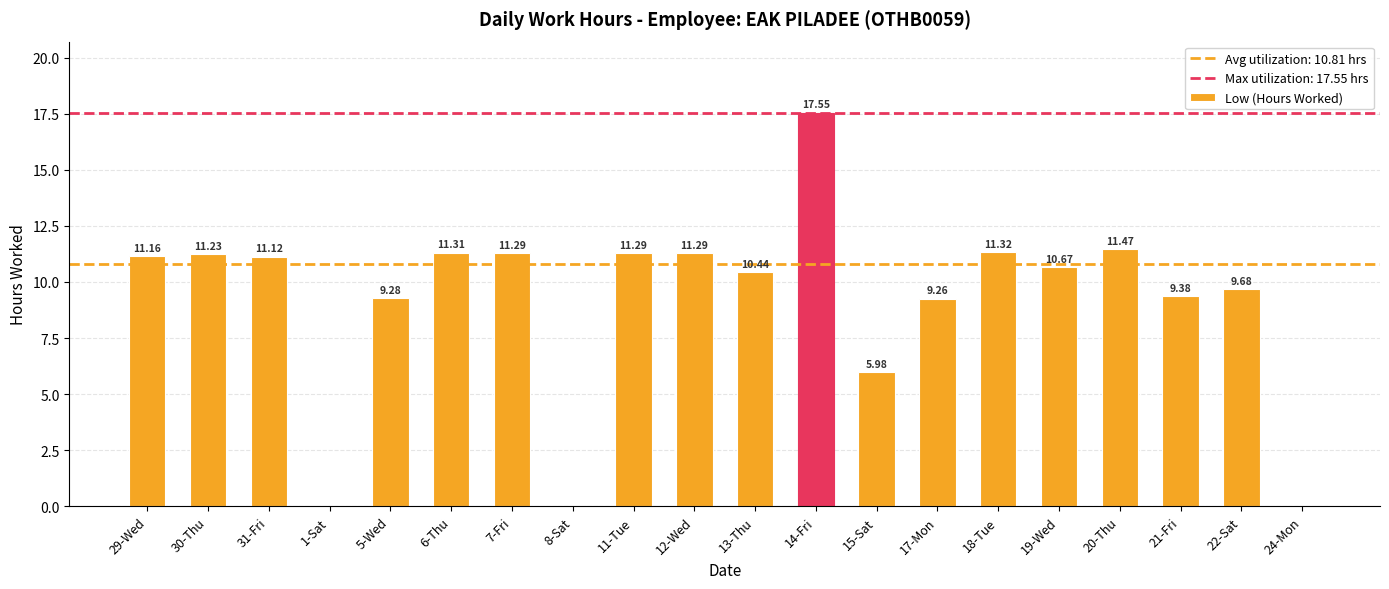

Count the number of data series in this chart.

1